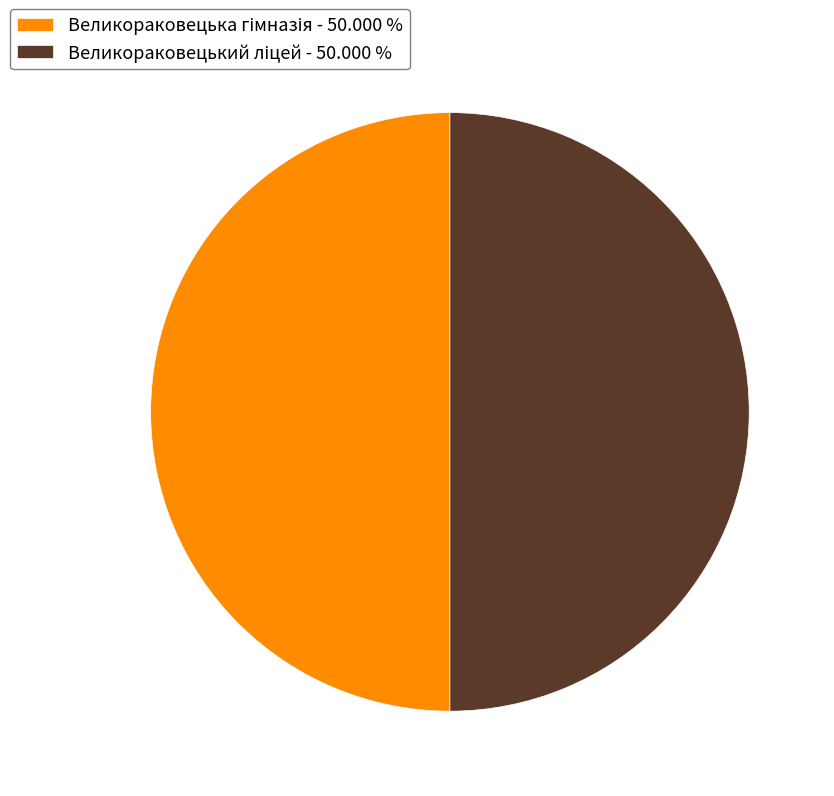

To the nearest percent, what percentage of the pie is Великораковецька гімназія?

50%